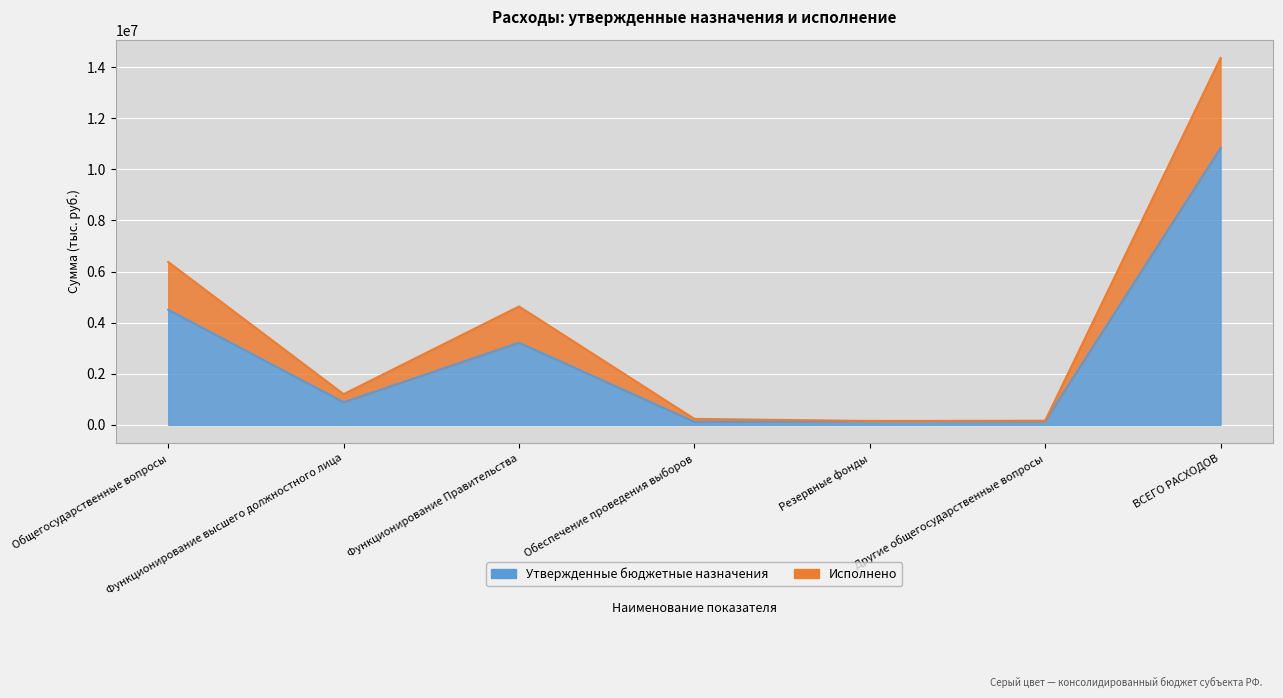

At Общегосударственные вопросы, list the series in order from largest to smallest.

Исполнено, Утвержденные бюджетные назначения